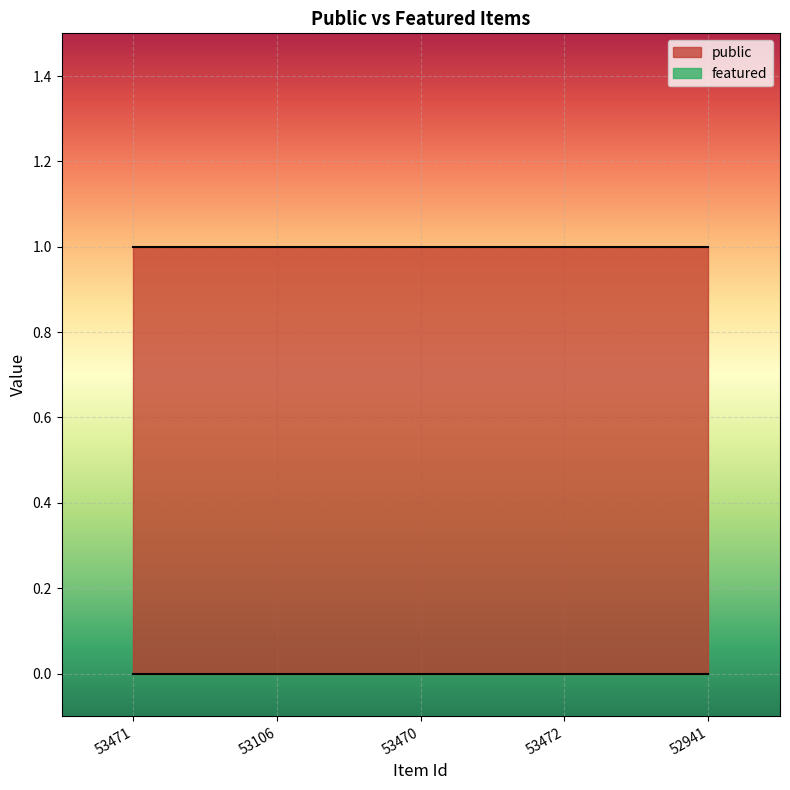

Rank the categories by public value from highest to lowest.

53471, 53106, 53470, 53472, 52941